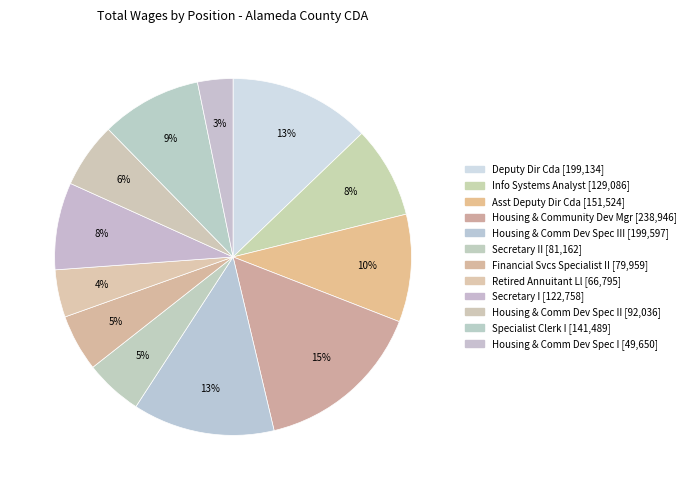

How many segments does this pie chart have?

12